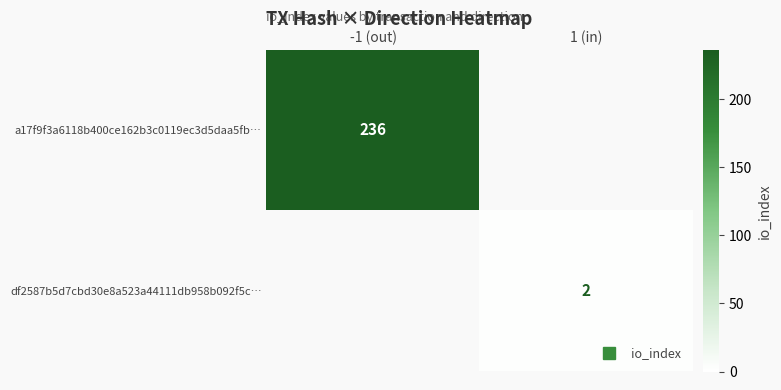

Which series has the widest spread of values?

a17f9f3a6118b400ce162b3c0119ec3d5daa5fb…